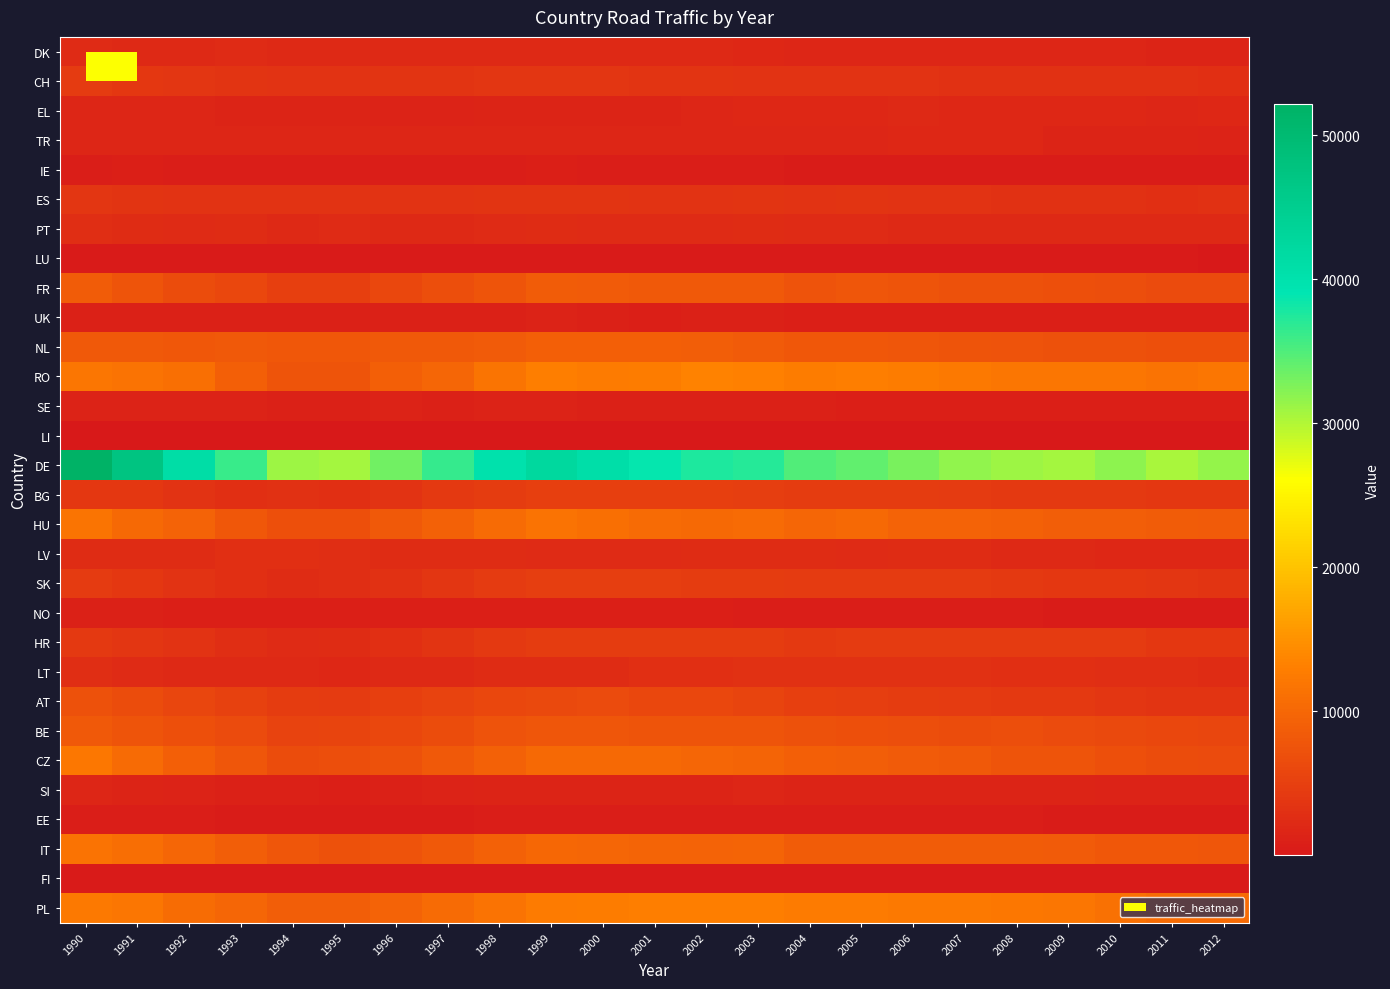

Reading right to left, extract all data points from this chart.

DK: 2012=1574	2011=1625	2010=1696	2009=1770	2008=1723	2007=1767	2006=1835	2005=1824	2004=1779	2003=1937	2002=2095	2001=2117	2000=2124	1999=2225	1998=2155	1997=2190	1996=2223	1995=2238	1994=2167	1993=2285	1992=2190	1991=2201	1990=2275
CH: 2012=3028	2011=3087	2010=3119	2009=3217	2008=3175	2007=3216	2006=3348	2005=3293	2004=3459	2003=3434	2002=3555	2001=3609	2000=3692	1999=3839	1998=3813	1997=3642	1996=3514	1995=3451	1994=3429	1993=3556	1992=3746	1991=4031	1990=4356
EL: 2012=1885	2011=1799	2010=1908	2009=1918	2008=2017	2007=2021	2006=2074	2005=2001	2004=2000	2003=1918	2002=1716	2001=1568	2000=1540	1999=1476	1998=1442	1997=1294	1996=1371	1995=1433	1994=1467	1993=1616	1992=1659	1991=1727	1990=1692
TR: 2012=1384	2011=1487	2010=1563	2009=1574	2008=1838	2007=1879	2006=1846	2005=1822	2004=1794	2003=1766	2002=1737	2001=1709	2000=1680	1999=1729	1998=1725	1997=1717	1996=1696	1995=1766	1994=1796	1993=1806	1992=1815	1991=1825	1990=1834
IE: 2012=484	2011=513	2010=487	2009=530	2008=542	2007=565	2006=566	2005=572	2004=604	2003=653	2002=672	2001=750	2000=748	1999=823	1998=773	1997=760	1996=784	1995=808	1994=744	1993=802	1992=802	1991=823	1990=807
ES: 2012=3070	2011=3042	2010=3075	2009=3246	2008=3258	2007=3310	2006=3298	2005=3472	2004=3343	2003=3563	2002=3467	2001=3448	2000=3500	1999=3521	1998=3482	1997=3375	1996=3350	1995=3354	1994=3279	1993=3377	1992=3397	1991=3641	1990=3704
PT: 2012=2053	2011=2070	2010=2081	2009=2126	2008=2194	2007=2167	2006=2186	2005=2431	2004=2278	2003=2555	2002=2386	2001=2402	2000=2403	1999=2493	1998=2326	1997=2236	1996=2234	1995=2261	1994=2185	1993=2474	1992=2394	1991=2588	1990=2665
LU: 2012=199	2011=224	2010=225	2009=237	2008=253	2007=283	2006=278	2005=268	2004=250	2003=296	2002=304	2001=274	2000=267	1999=291	1998=269	1997=250	1996=233	1995=227	1994=245	1993=268	1992=305	1991=276	1990=292
FR: 2012=6416	2011=6363	2010=6850	2009=7063	2008=7335	2007=7263	2006=7575	2005=7749	2004=7515	2003=8292	2002=8333	2001=8284	2000=8547	1999=8682	1998=7716	1997=6842	1996=6015	1995=5081	1994=4965	1993=6010	1992=6650	1991=7676	1990=8683
UK: 2012=888	2011=835	2010=852	2009=909	2008=933	2007=922	2006=984	2005=1004	2004=966	2003=1082	2002=1042	2001=1012	2000=1168	1999=1248	1998=1196	1997=1157	1996=1128	1995=1112	1994=1088	1993=1146	1992=1031	1991=1051	1990=1044
NL: 2012=6996	2011=7038	2010=7210	2009=7143	2008=7431	2007=7553	2006=7827	2005=7976	2004=8105	2003=8514	2002=8820	2001=9001	2000=8979	1999=9094	1998=8472	1997=8313	1996=8273	1995=8101	1994=8068	1993=8219	1992=8046	1991=8210	1990=8201
RO: 2012=11835	2011=11503	2010=11961	2009=11879	2008=11949	2007=12321	2006=12678	2005=12923	2004=12655	2003=13127	2002=13328	2001=12787	2000=12572	1999=12836	1998=11626	1997=9911	1996=8994	1995=7609	1994=7724	1993=9113	1992=11133	1991=11495	1990=11852
SE: 2012=928	2011=875	2010=899	2009=927	2008=944	2007=1006	2006=1002	2005=1020	2004=1043	2003=1104	2002=1109	2001=1145	2000=1162	1999=1257	1998=1234	1997=1203	1996=1235	1995=1221	1994=1135	1993=1318	1992=1279	1991=1325	1990=1342
LI: 2012=5	2011=6	2010=8	2009=18	2008=11	2007=9	2006=8	2005=15	2004=11	2003=17	2002=13	2001=14	2000=8	1999=16	1998=14	1997=11	1996=8	1995=11	1994=13	1993=9	1992=9	1991=10	1990=10
DE: 2012=31462	2011=30356	2010=31905	2009=30649	2008=31013	2007=31733	2006=32924	2005=34115	2004=34899	2003=37171	2002=37657	2001=38716	2000=40781	1999=42390	1998=40110	1997=36425	1996=33372	1995=30655	1994=31068	1993=36191	1992=41052	1991=47322	1990=52140
BG: 2012=4015	2011=4010	2010=4139	2009=4107	2008=4223	2007=4447	2006=4559	2005=4685	2004=4534	2003=4839	2002=5078	2001=5014	2000=5082	1999=4930	1998=4570	1997=4114	1996=3323	1995=2953	1994=3072	1993=2977	1992=3333	1991=3976	1990=3981
HU: 2012=8423	2011=8573	2010=8839	2009=8935	2008=9260	2007=9386	2006=9540	2005=10246	2004=9911	2003=10409	2002=10311	2001=10570	2000=11099	1999=11599	1998=10551	1997=9235	1996=8194	1995=7055	1994=7080	1993=8087	1992=9496	1991=10335	1990=11616
LV: 2012=1939	2011=1903	2010=2008	2009=2141	2008=2244	2007=2460	2006=2459	2005=2425	2004=2549	2003=2584	2002=2509	2001=2410	2000=2352	1999=2400	1998=2499	1997=2450	1996=2507	1995=2844	1994=3051	1993=2863	1992=2588	1991=2538	1990=2543
SK: 2012=3602	2011=3703	2010=4063	2009=3999	2008=4187	2007=4387	2006=4422	2005=4393	2004=4456	2003=4564	2002=4609	2001=4777	2000=4874	1999=4890	1998=4473	1997=3777	1996=3157	1995=2765	1994=2604	1993=3024	1992=3464	1991=4021	1990=4285
NO: 2012=553	2011=539	2010=585	2009=608	2008=654	2007=658	2006=682	2005=722	2004=738	2003=761	2002=866	2001=905	2000=933	1999=961	1998=942	1997=934	1996=926	1995=962	1994=933	1993=1011	1992=998	1991=1024	1990=1036
HR: 2012=3998	2011=3988	2010=4354	2009=4466	2008=4433	2007=4431	2006=4294	2005=4429	2004=4250	2003=4620	2002=4531	2001=4489	2000=4551	1999=4641	1998=4187	1997=3642	1996=3057	1995=2624	1994=2395	1993=2840	1992=3289	1991=3811	1990=4209
LT: 2012=2643	2011=2717	2010=2836	2009=2906	2008=3019	2007=3083	2006=3208	2005=3138	2004=3088	2003=3067	2002=2990	2001=2922	2000=2645	1999=2635	1998=2585	1997=2193	1996=2087	1995=2007	1994=2066	1993=2146	1992=2209	1991=2382	1990=2671
AT: 2012=3565	2011=3561	2010=3817	2009=4132	2008=4242	2007=4327	2006=4520	2005=4846	2004=4969	2003=5543	2002=5975	2001=5990	2000=6406	1999=6311	1998=5916	1997=5408	1996=4935	1995=4448	1994=4638	1993=5201	1992=5904	1991=6678	1990=7223
BE: 2012=5755	2011=5935	2010=6300	2009=6481	2008=6749	2007=6723	2006=6905	2005=6959	2004=7190	2003=7713	2002=7564	2001=7636	2000=7782	1999=7900	1998=7443	1997=6598	1996=5916	1995=5699	1994=5478	1993=6362	1992=6971	1991=7657	1990=8255
CZ: 2012=6457	2011=6692	2010=7118	2009=7704	2008=7624	2007=8176	2006=8355	2005=8955	2004=9089	2003=9768	2002=9818	2001=10365	2000=10258	1999=10253	1998=9221	1997=8153	1996=7277	1995=6730	1994=6652	1993=7888	1992=9005	1991=10420	1990=12040
SI: 2012=1309	2011=1311	2010=1371	2009=1432	2008=1446	2007=1447	2006=1444	2005=1556	2004=1535	2003=1645	2002=1579	2001=1524	2000=1565	1999=1486	1998=1438	1997=1286	1996=1038	1995=976	1994=1116	1993=1210	1992=1407	1991=1561	1990=1725
EE: 2012=494	2011=520	2010=572	2009=582	2008=637	2007=636	2006=666	2005=661	2004=708	2003=720	2002=706	2001=681	2000=710	1999=639	1998=660	1997=564	1996=530	1995=521	1994=573	1993=608	1992=663	1991=755	1990=790
IT: 2012=7935	2011=7983	2010=8107	2009=8397	2008=8567	2007=8603	2006=8612	2005=8761	2004=8744	2003=9694	2002=9503	2001=9731	2000=9874	1999=10068	1998=9220	1997=8233	1996=7457	1995=7318	1994=7808	1993=8883	1992=9843	1991=10948	1990=11542
FI: 2012=258	2011=232	2010=251	2009=262	2008=273	2007=294	2006=291	2005=284	2004=307	2003=344	2002=341	2001=353	2000=358	1999=354	1998=357	1997=362	1996=340	1995=346	1994=342	1993=386	1992=379	1991=403	1990=408
PL: 2012=10548	2011=10774	2010=11283	2009=11993	2008=12208	2007=12239	2006=12416	2005=12568	2004=12616	2003=12959	2002=12979	2001=13032	2000=12793	1999=12613	1998=11494	1997=10403	1996=9476	1995=8813	1994=8821	1993=9807	1992=10698	1991=11939	1990=12376